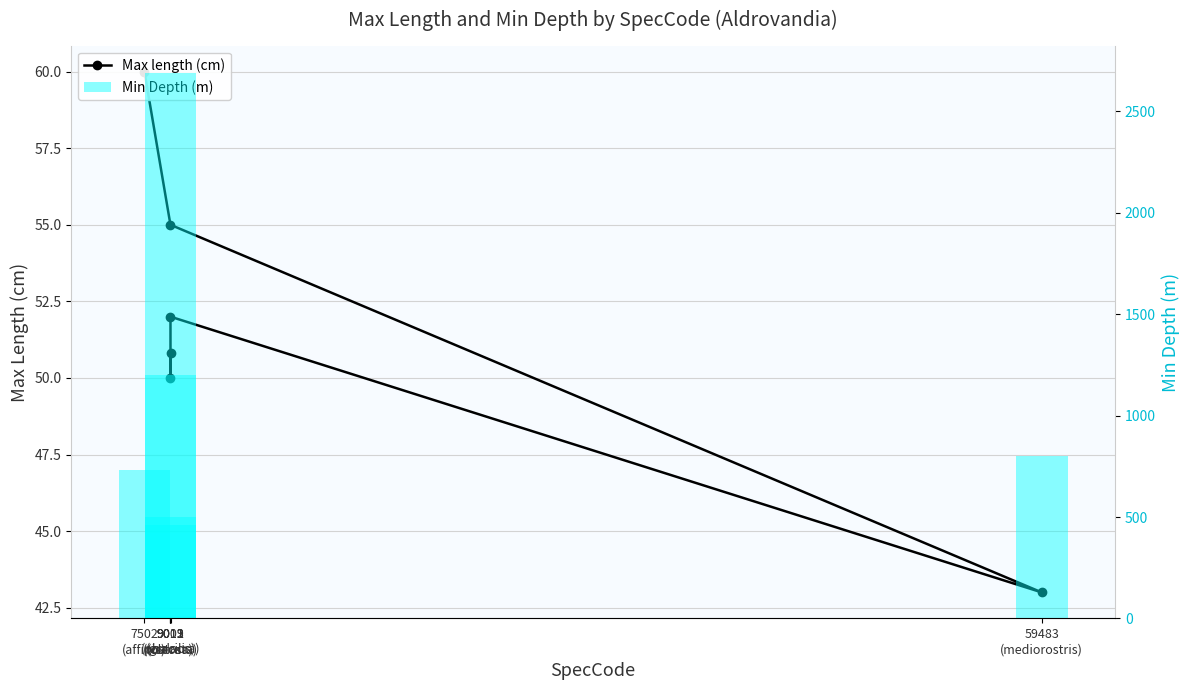

Which series has the widest spread of values?

Min Depth (m)